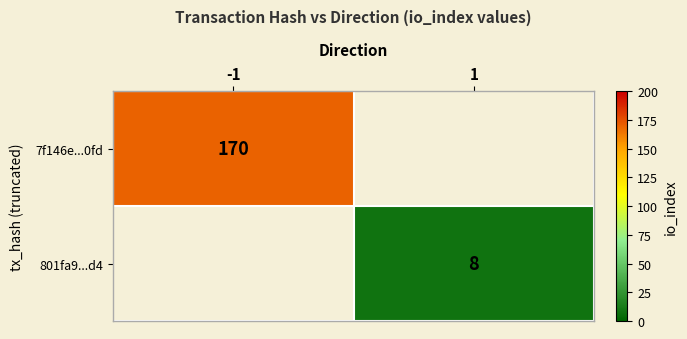

Is it true that 801fa9...d4 equals 4 at 1?

False